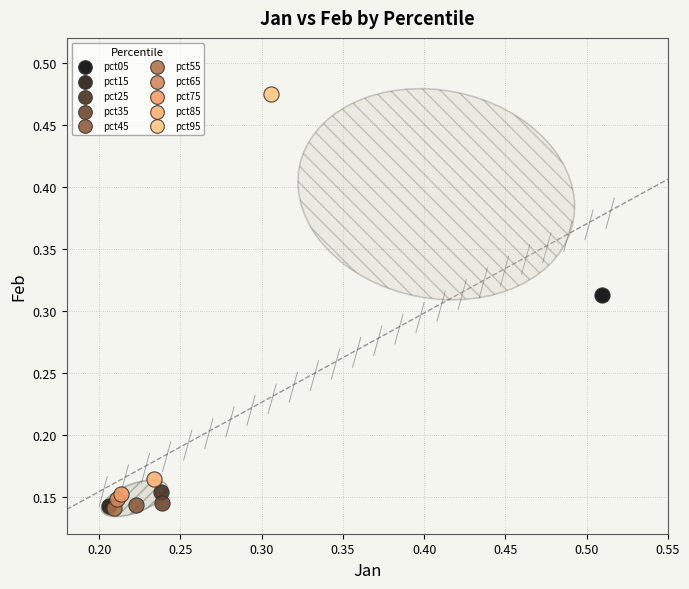

What are all the series names shown in the legend?

pct05, pct15, pct25, pct35, pct45, pct55, pct65, pct75, pct85, pct95